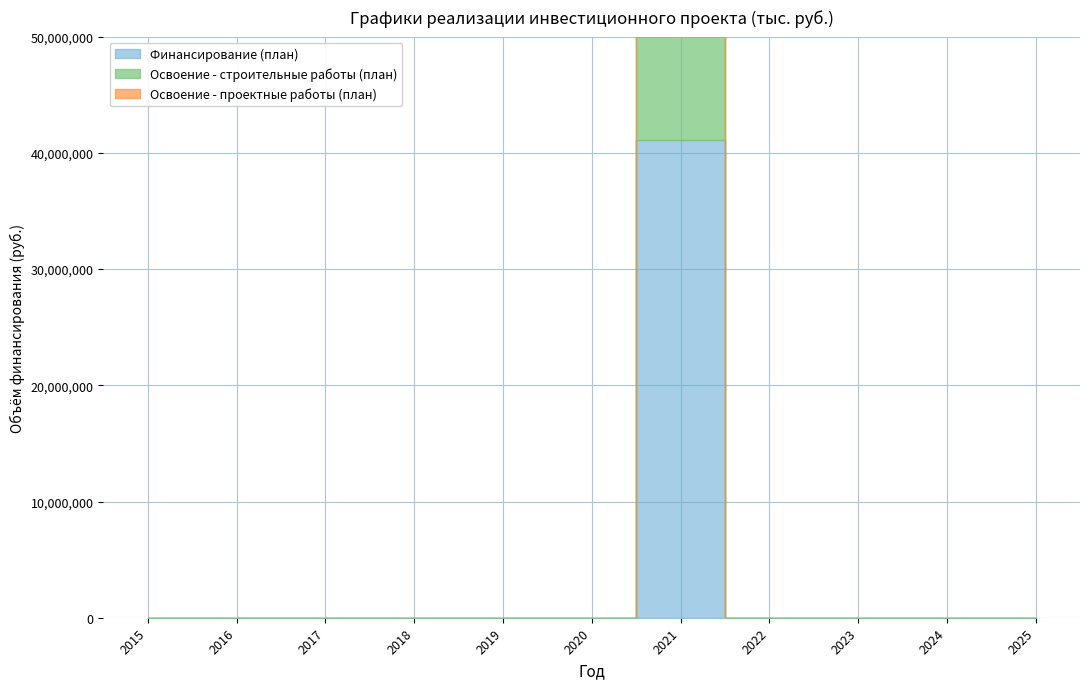

True or false: Освоение - проектные работы (план) and Финансирование (план) intersect in this chart.

False